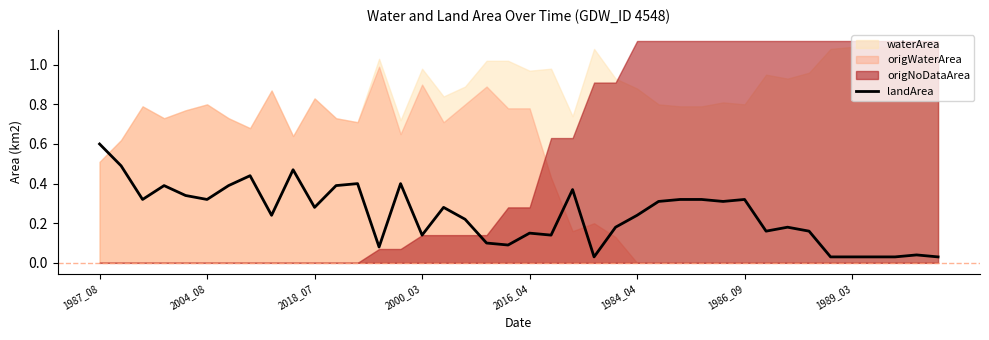

Is it true that the value at 33 is 0.2?

True